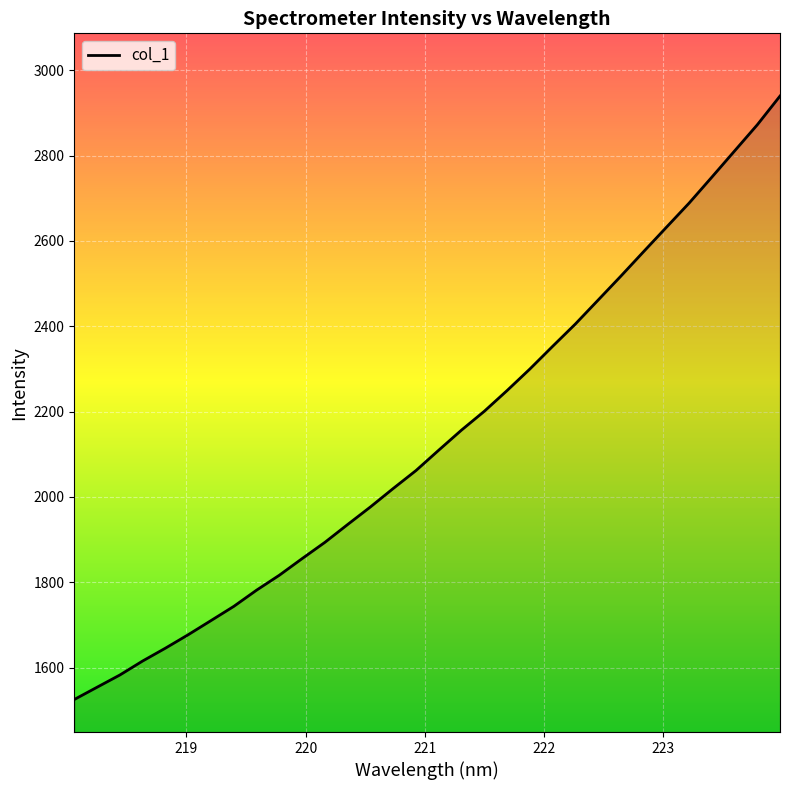

What is the minimum value shown in the chart?

1525.3